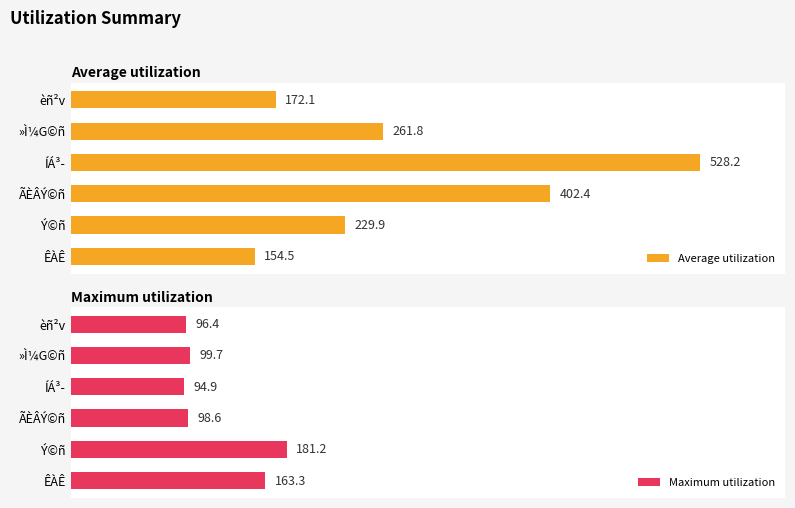

At which label does Average utilization reach its peak?

ÍÁ³­